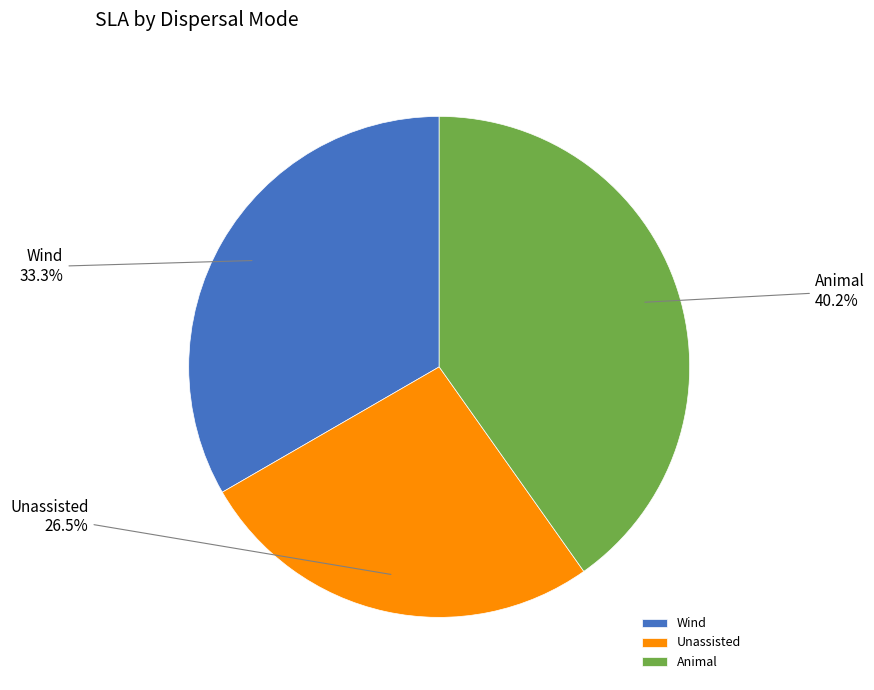

Do Wind and Animal together represent more than half of the pie?

Yes